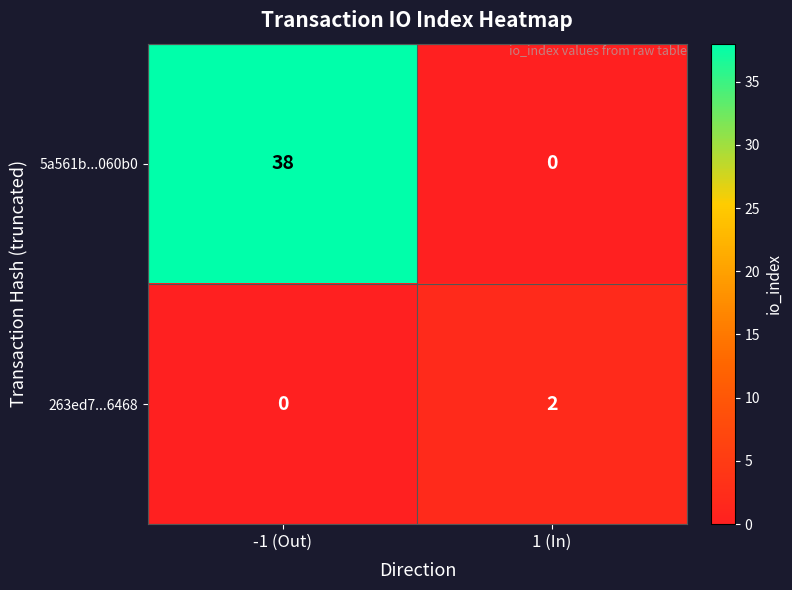

How many positive values does the 263ed7...6468 series have?

1